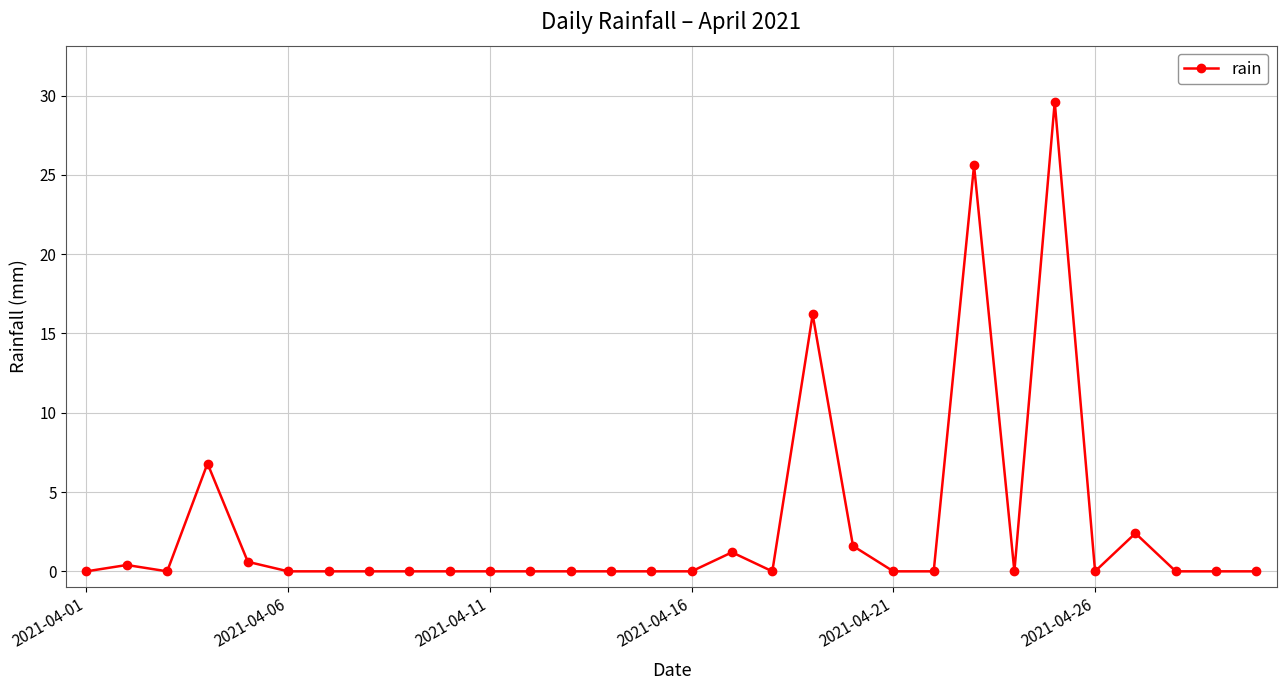

Reading left to right, extract all data points from this chart.

0.0	0.4	0.0	6.8	0.6	0.0	0.0	0.0	0.0	0.0	0.0	0.0	0.0	0.0	0.0	0.0	1.2	0.0	16.2	1.6	0.0	0.0	25.6	0.0	29.6	0.0	2.4	0.0	0.0	0.0